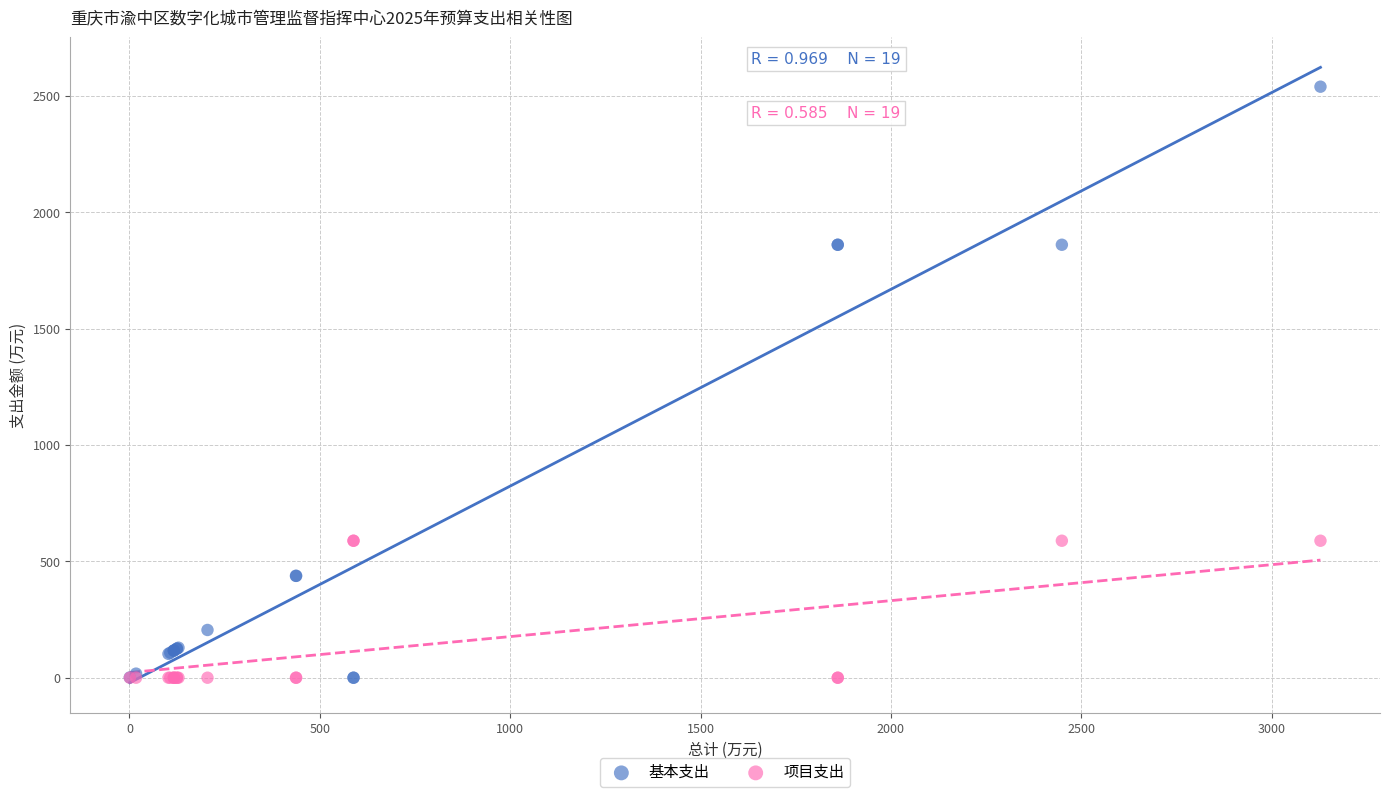

Which series has the widest spread of Y values?

基本支出